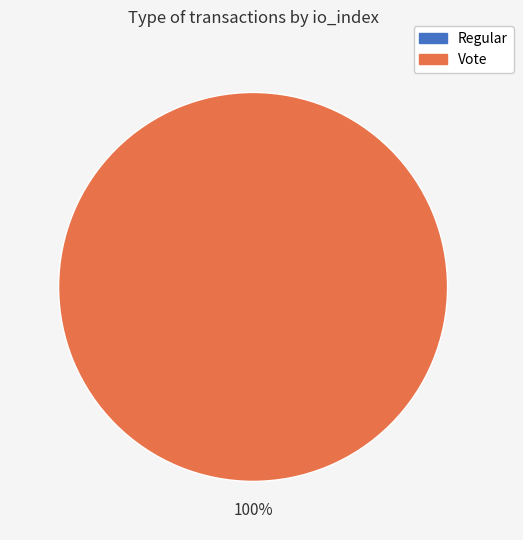

Which category accounts for the majority?

Vote